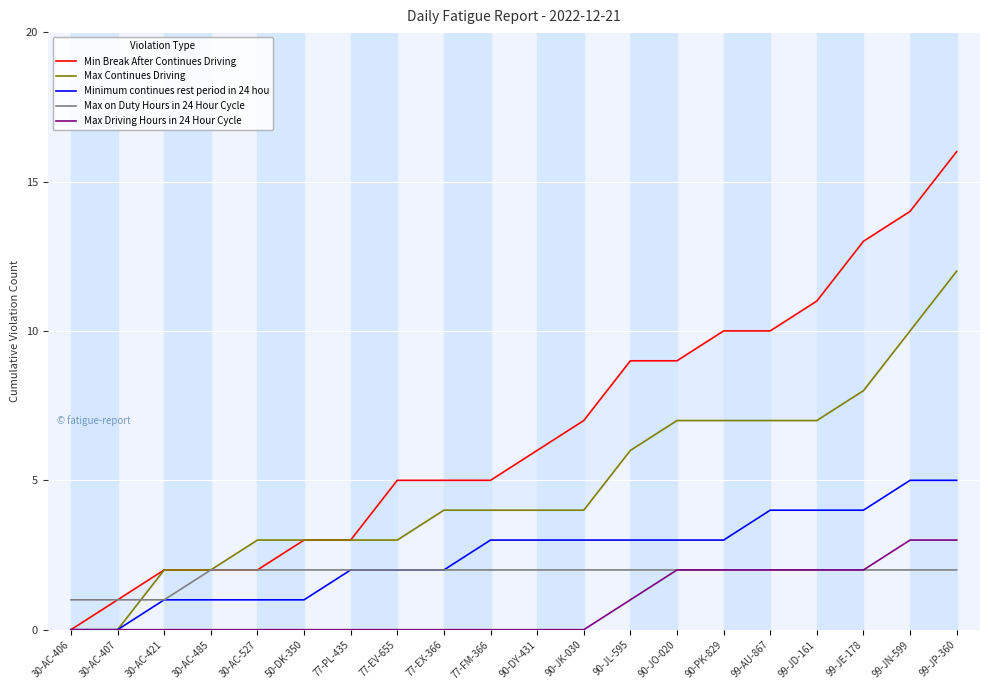

At which label does Minimum continues rest period in 24 hou first exceed 3?

99-AU-867